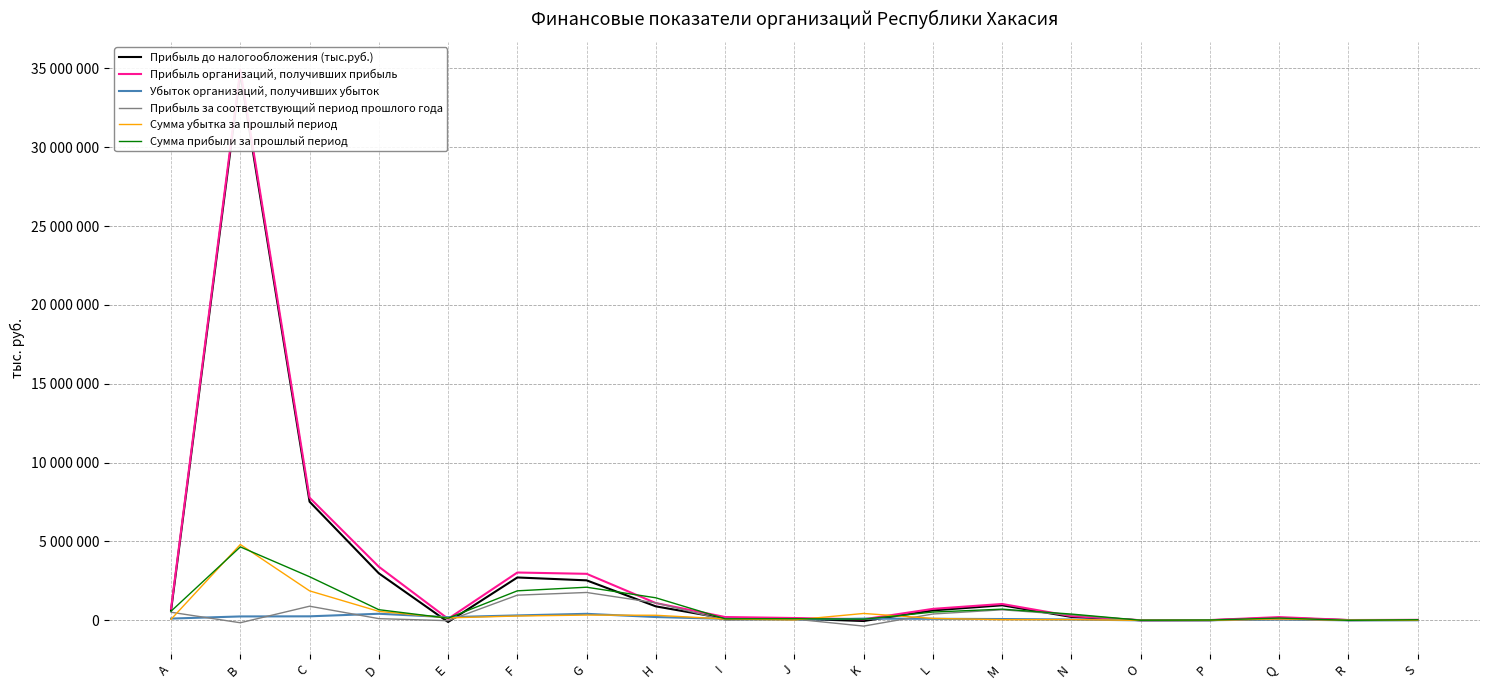

After their last crossing, which series has the higher values: Прибыль до налогообложения (тыс.руб.) or Убыток организаций, получивших убыток?

Прибыль до налогообложения (тыс.руб.)